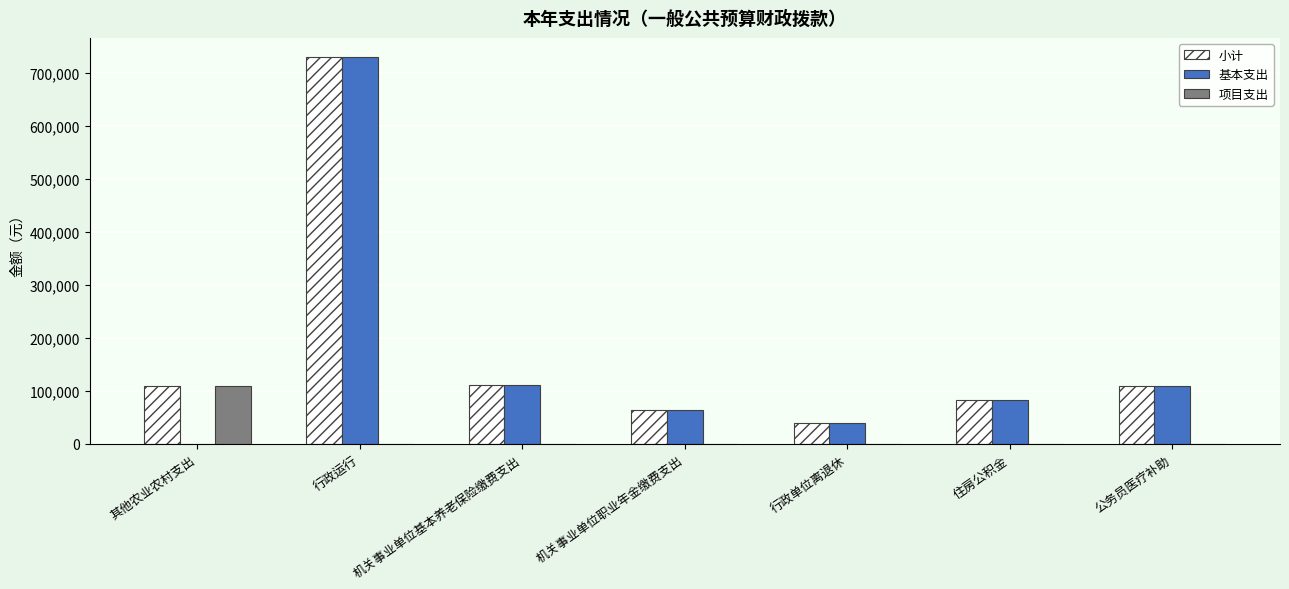

What is the sum of the 基本支出 values at 公务员医疗补助 and 行政单位离退休?

148827.3